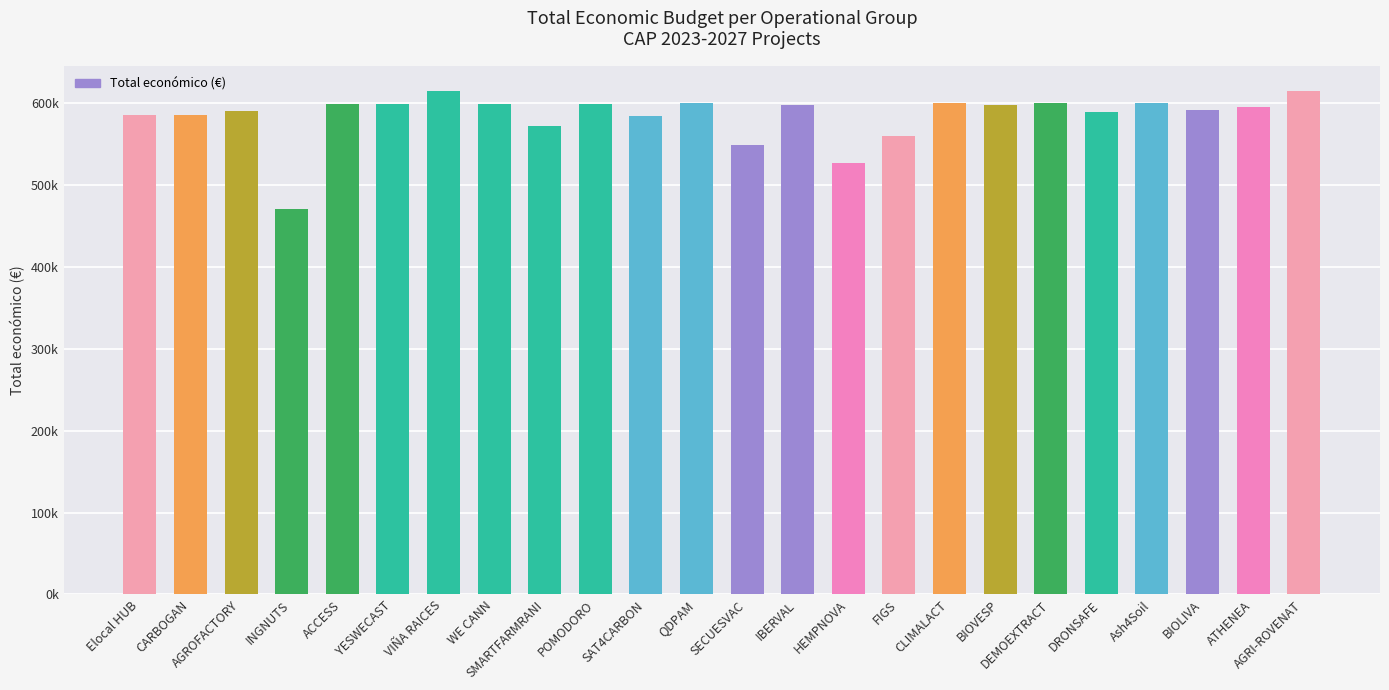

The value at SECUESVAC is 225543. True or false?

False